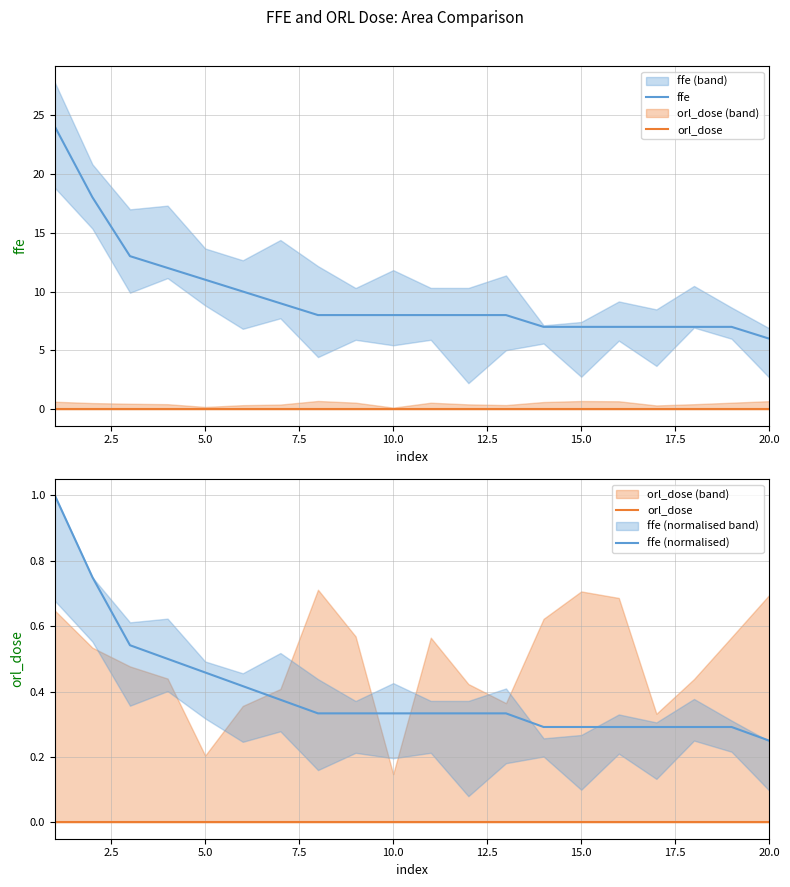

True or false: ffe (normalised) and ffe intersect in this chart.

False